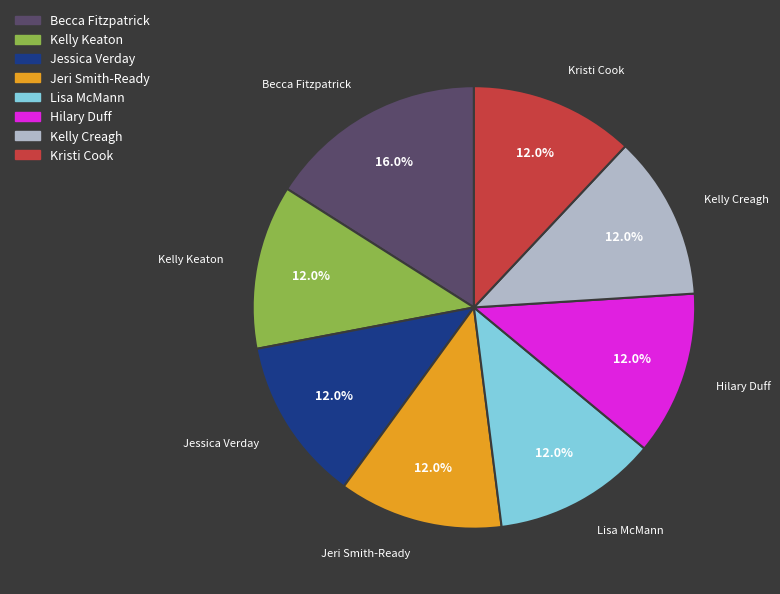

Does Hilary Duff represent more than half of the total?

No